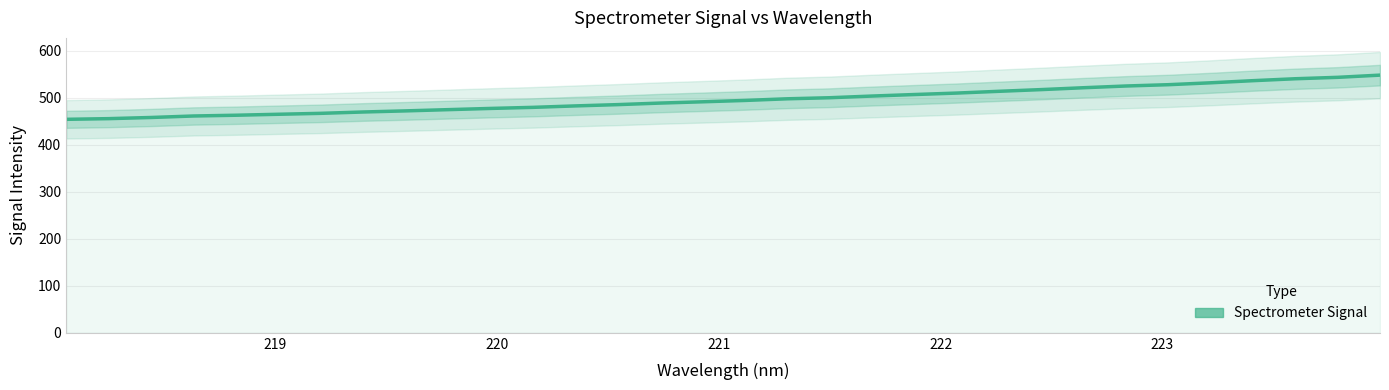

How many lines are shown in the chart?

1